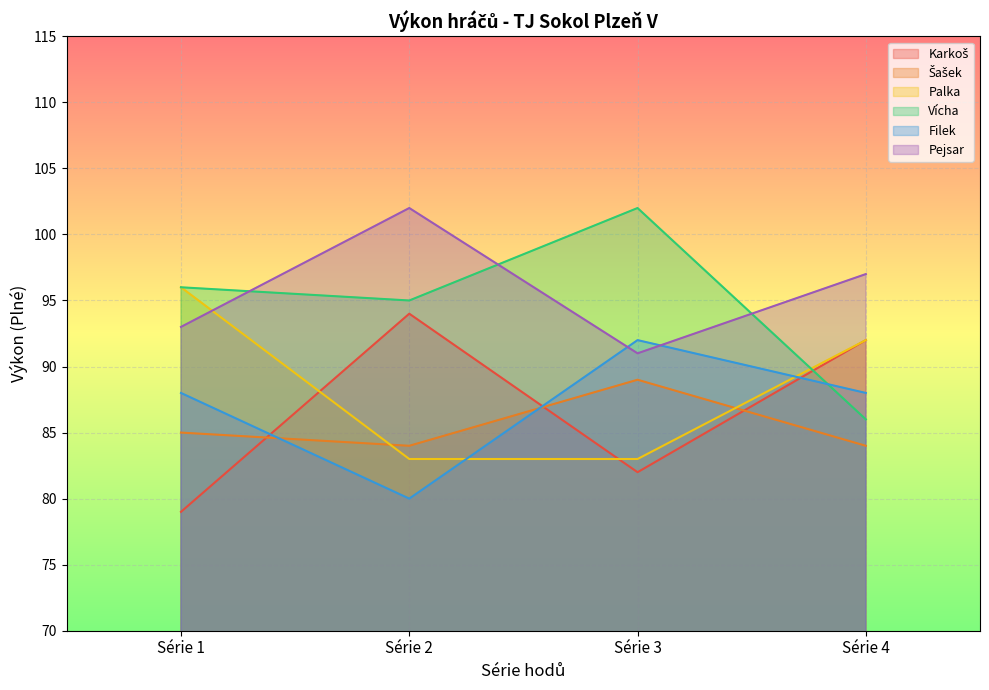

Is it true that Vícha equals 86 at Série 4?

True